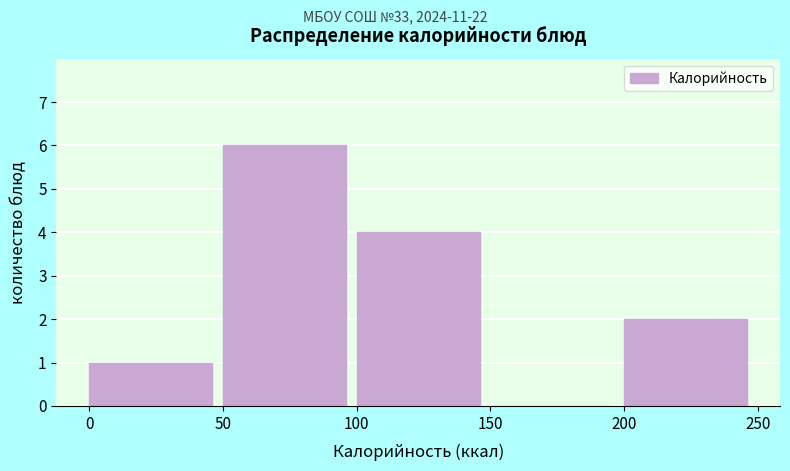

Which range on the x-axis has the tallest bar?

50 to 100